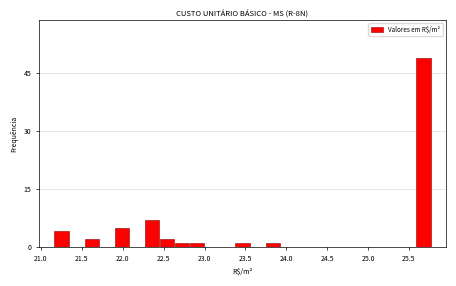

Around what value on the x-axis is the tallest bar? Give the approximate position of its centre, as read against the axis.

25.70